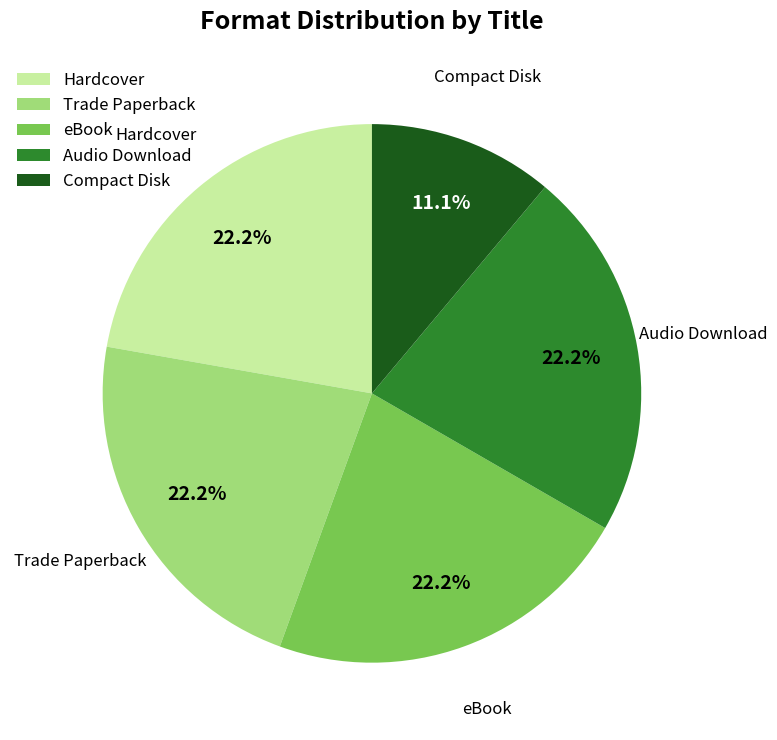

Is there any slice that represents more than half of the pie?

No